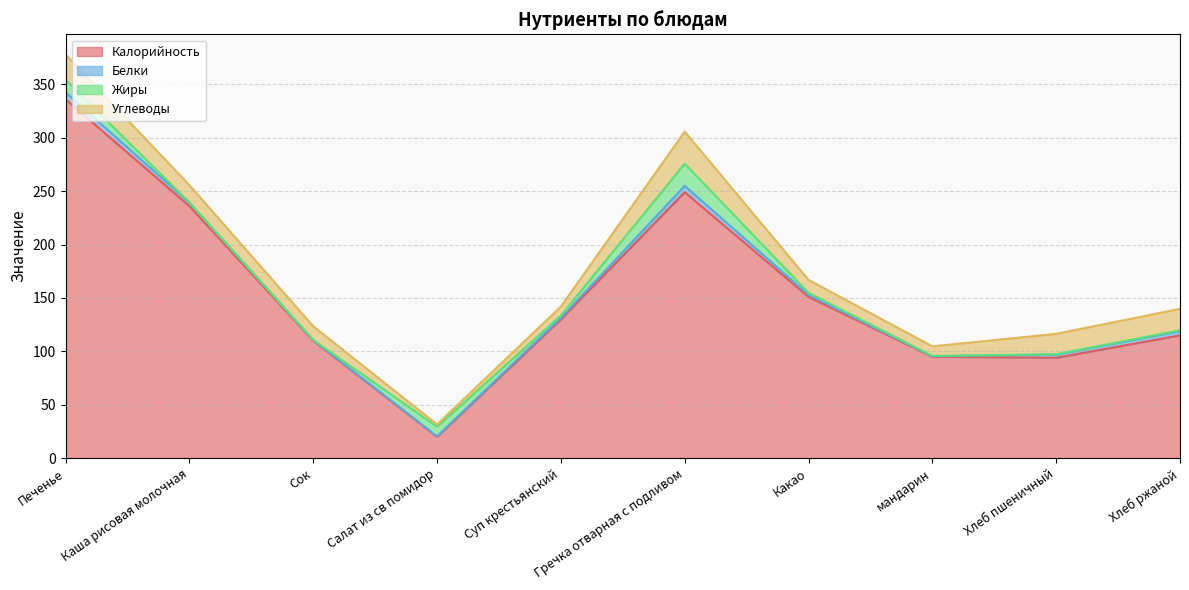

Which has a higher value, Салат из св помидор or Печенье?

Печенье